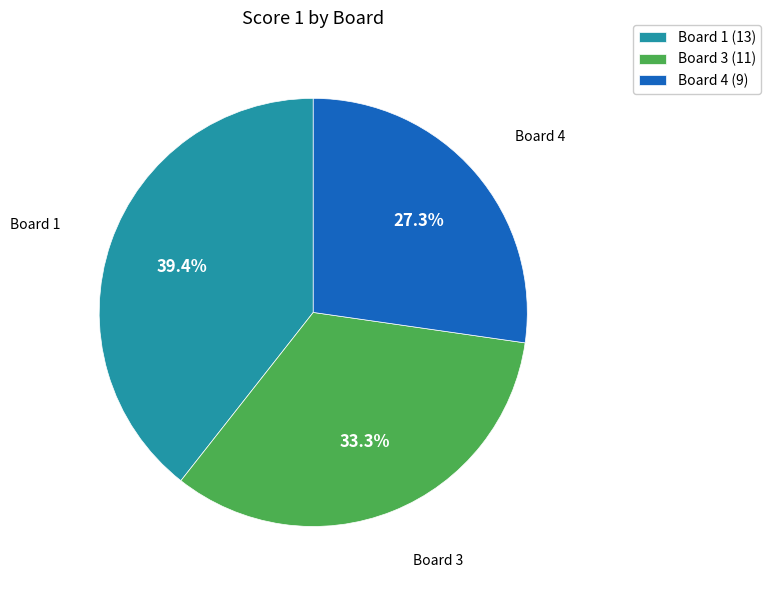

Count the number of slices in the pie.

3